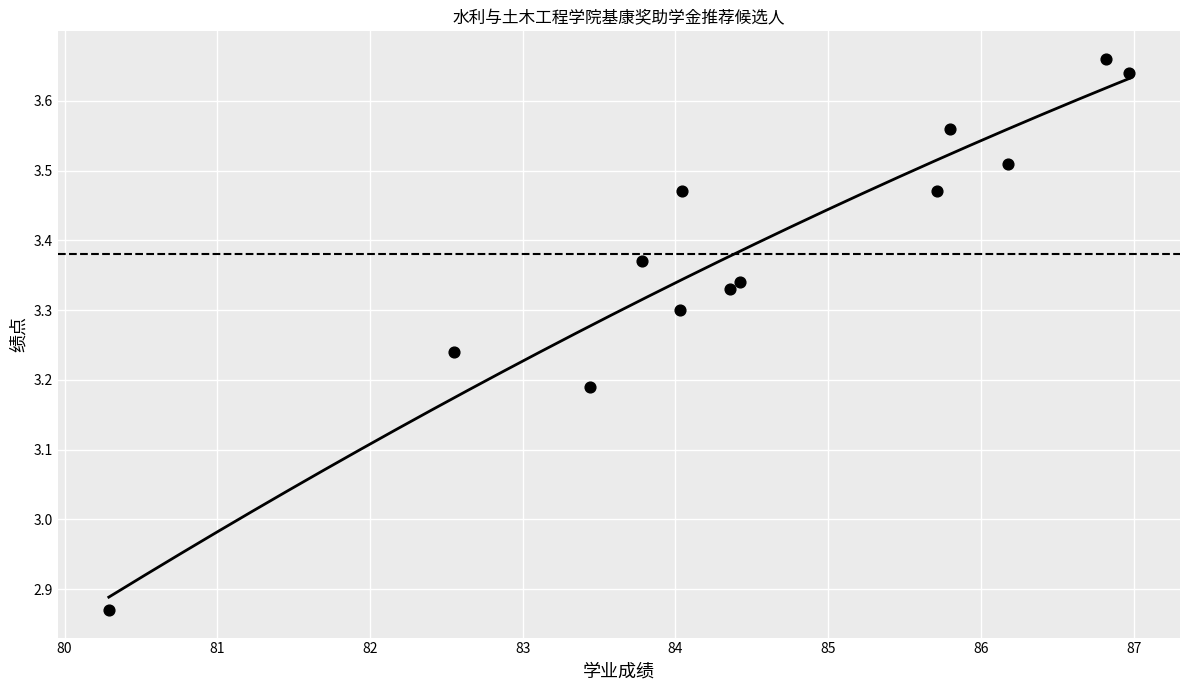

What is the range of Y values (max minus min)?

0.8